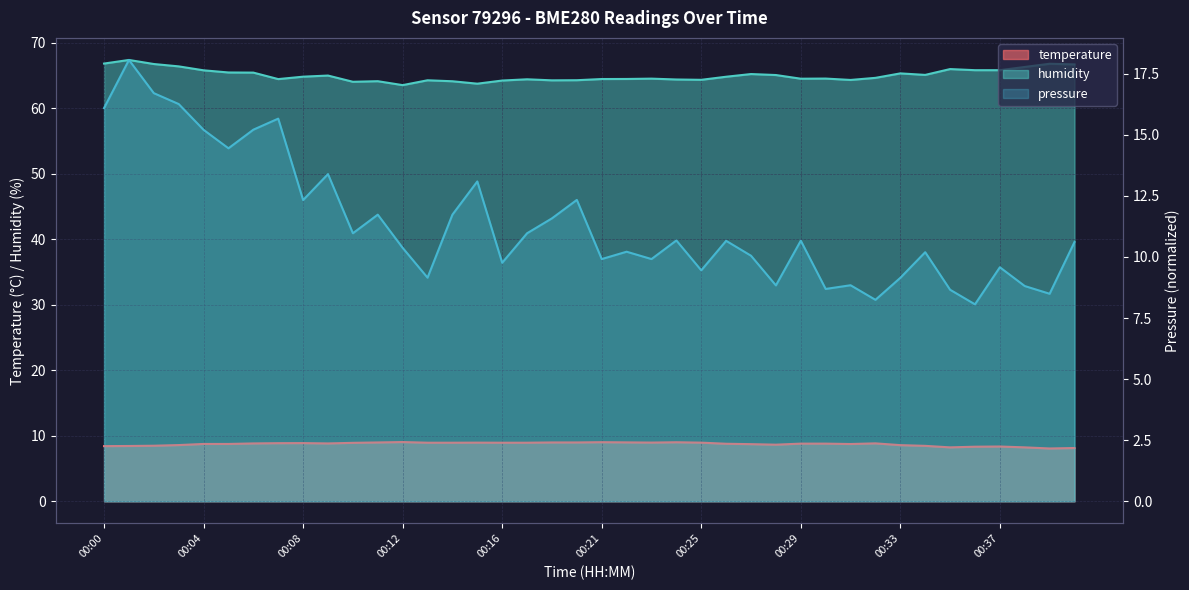

At how many categories does at least one series exceed 43?

40